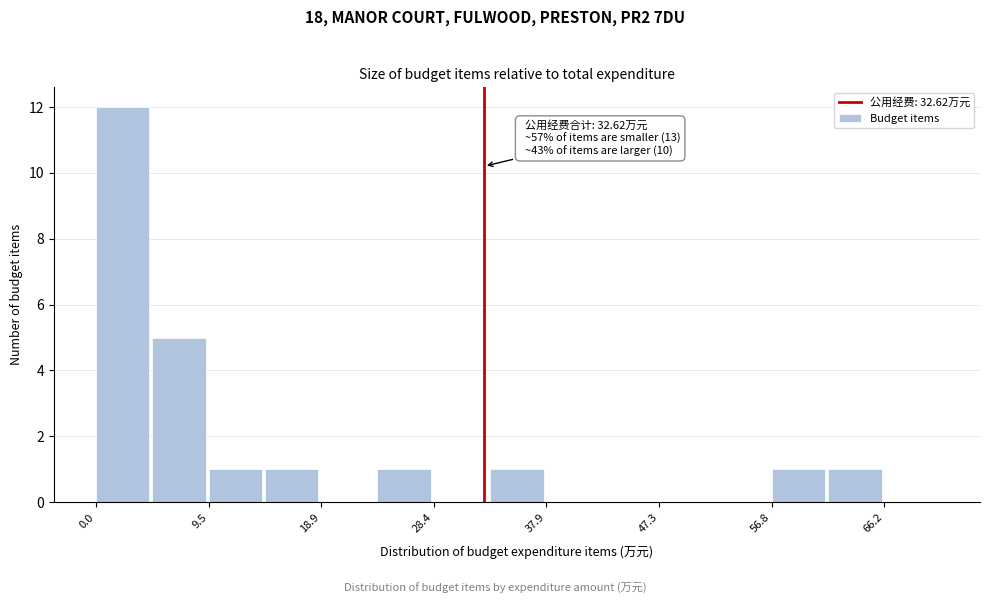

Over which range of the x-axis is the bar tallest?

0 to 5